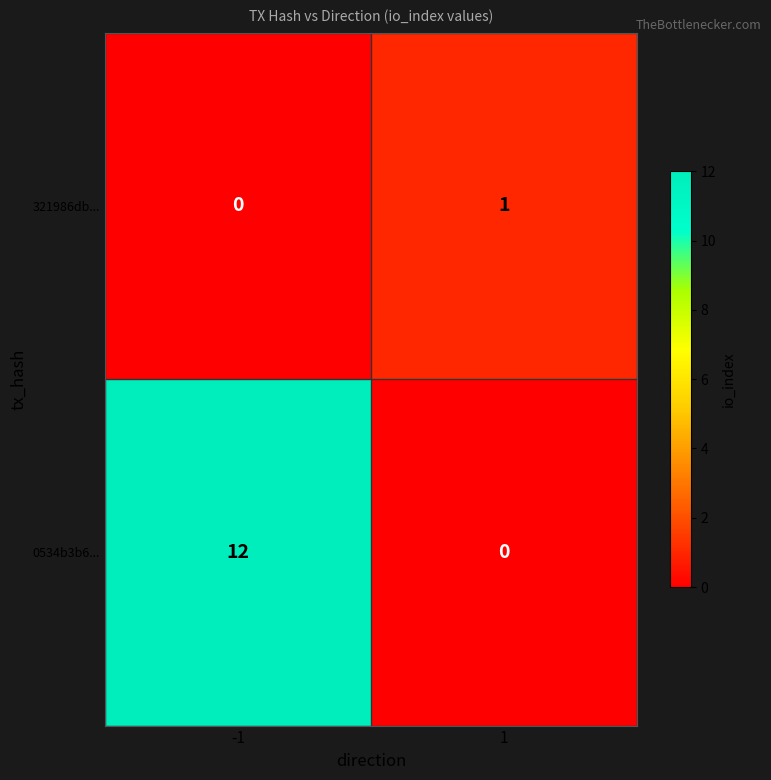

True or false: 321986db... has a value of 0 at -1.

True